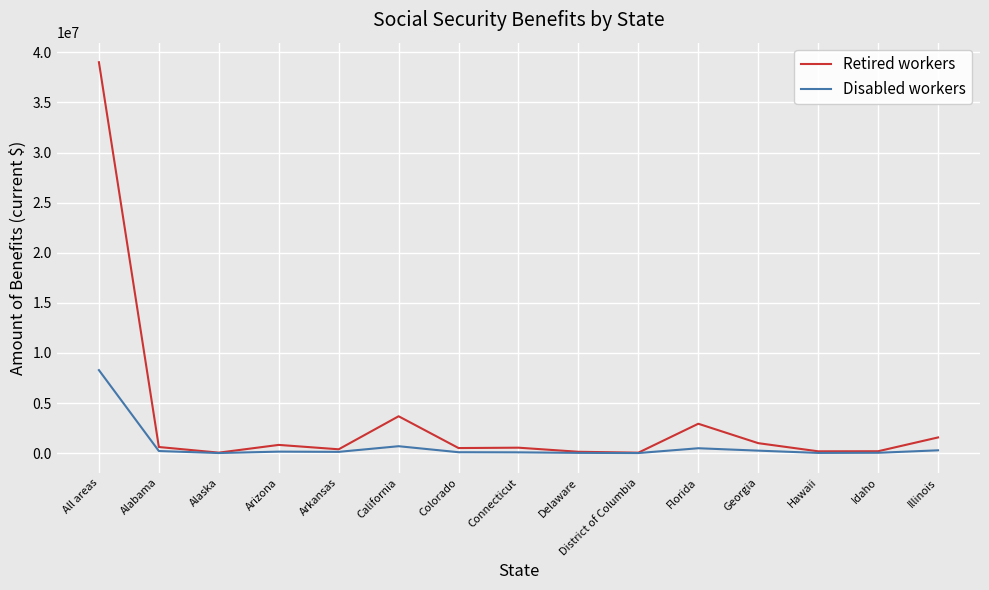

What is the approximate value of Retired workers at Georgia?

998499